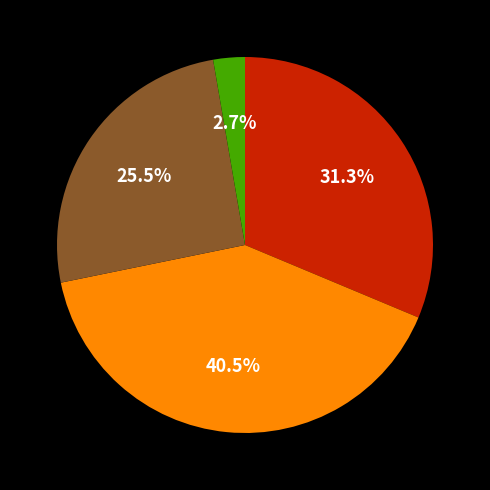

Is there any slice that represents more than half of the pie?

No